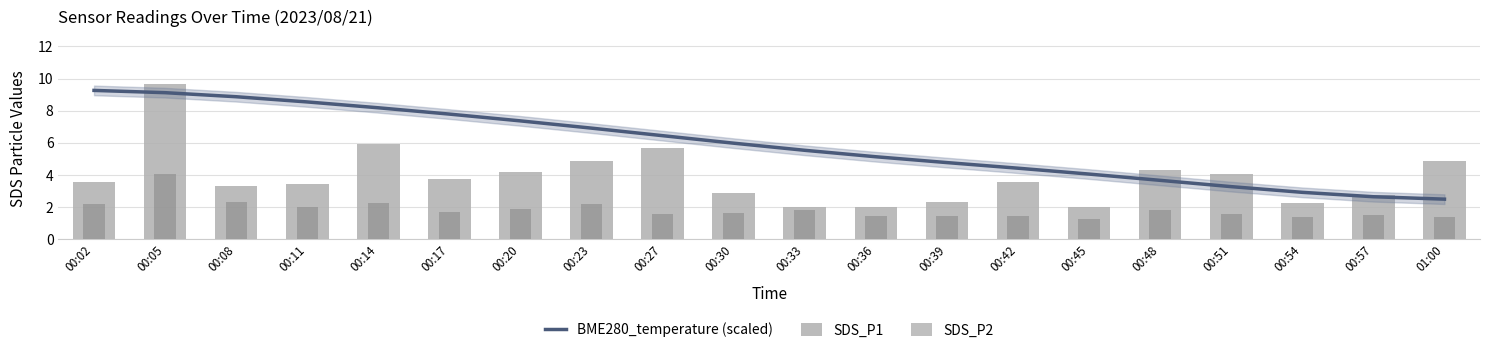

At which label does SDS_P1 first exceed 3?

00:02